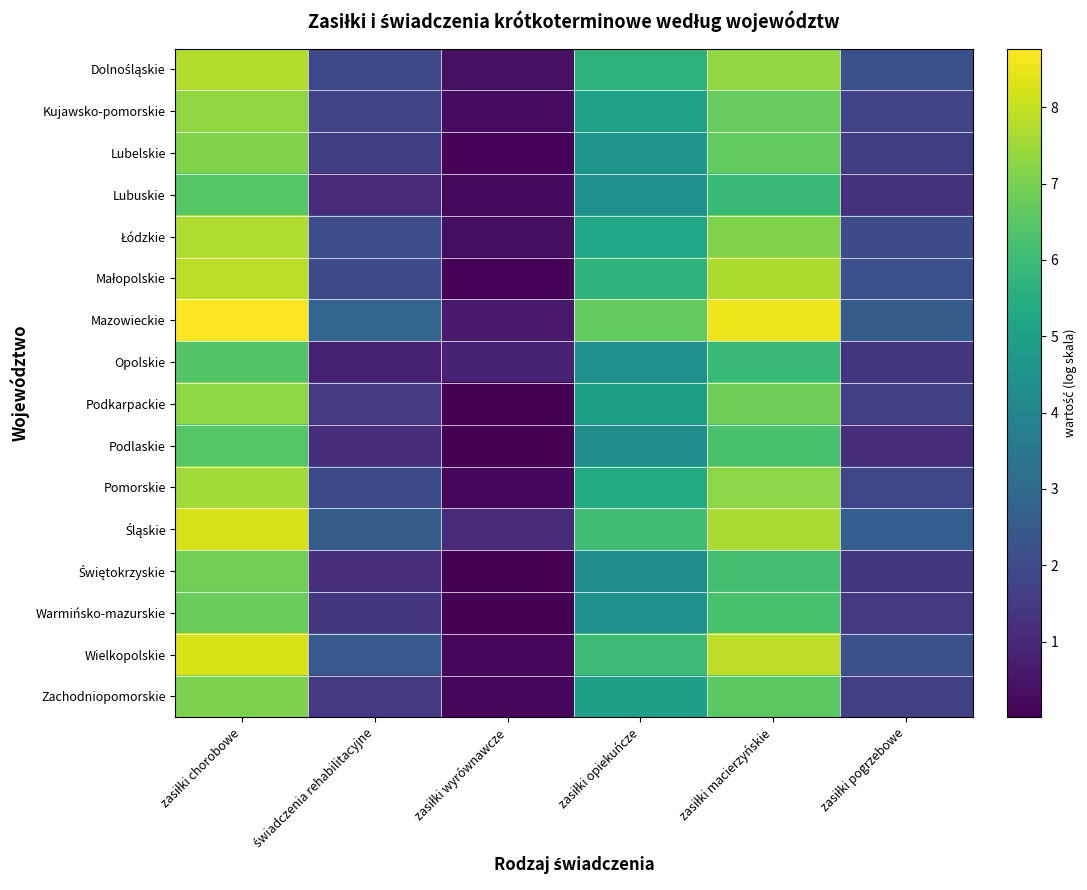

What is the total value across all series at zasiłki chorobowe?

118.0